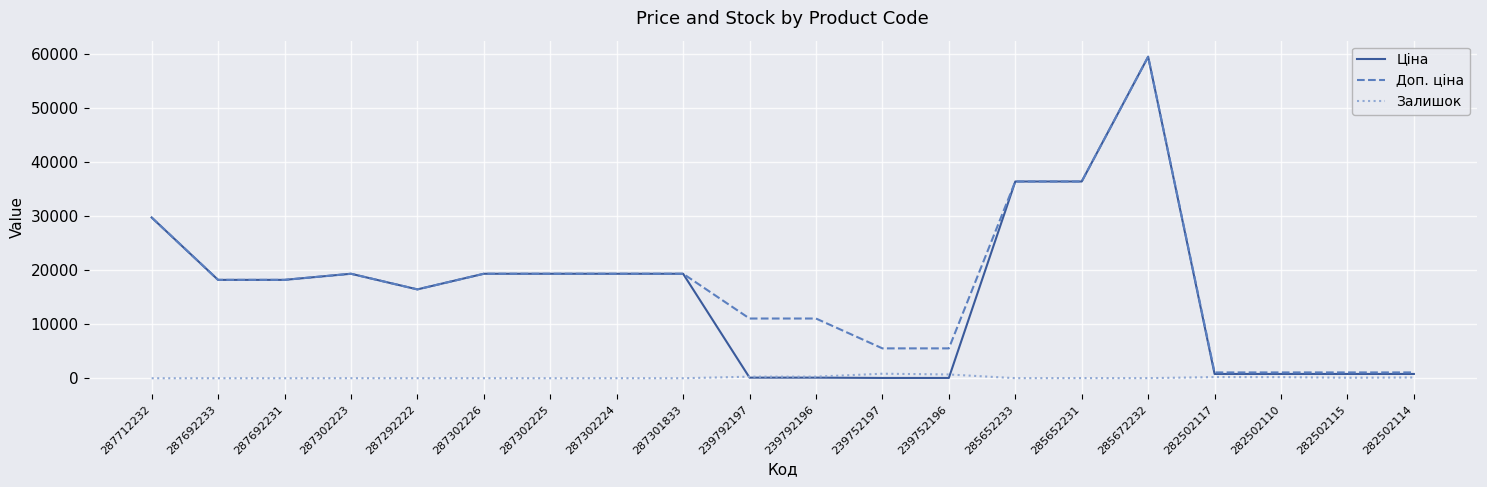

What is the difference between the maximum and minimum values in the Ціна series?

59467.7